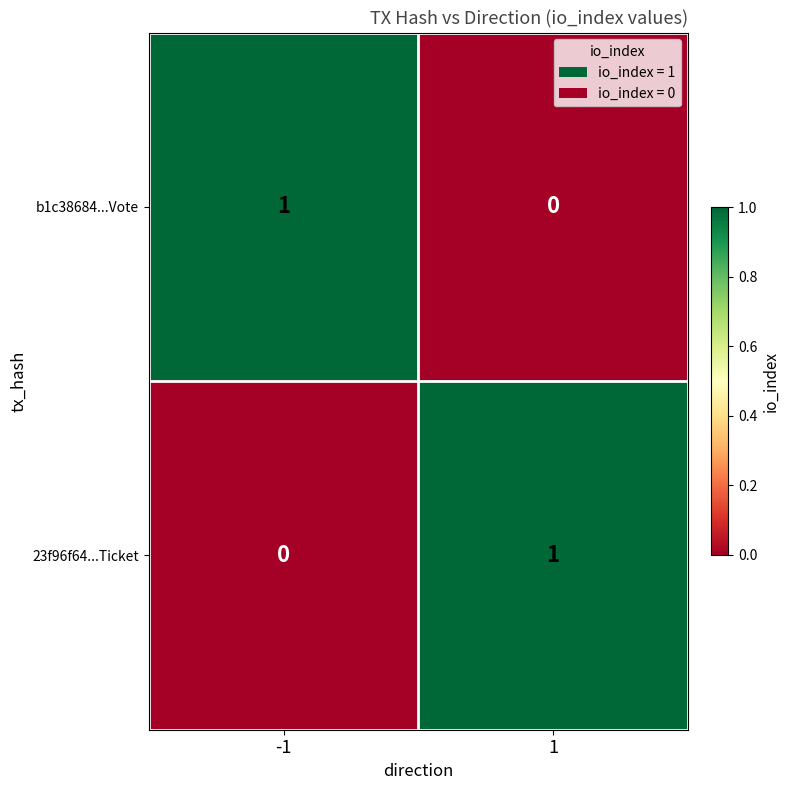

Reading left to right, list all the values displayed in this chart.

b1c38684...Vote: -1=1	1=0
23f96f64...Ticket: -1=0	1=1